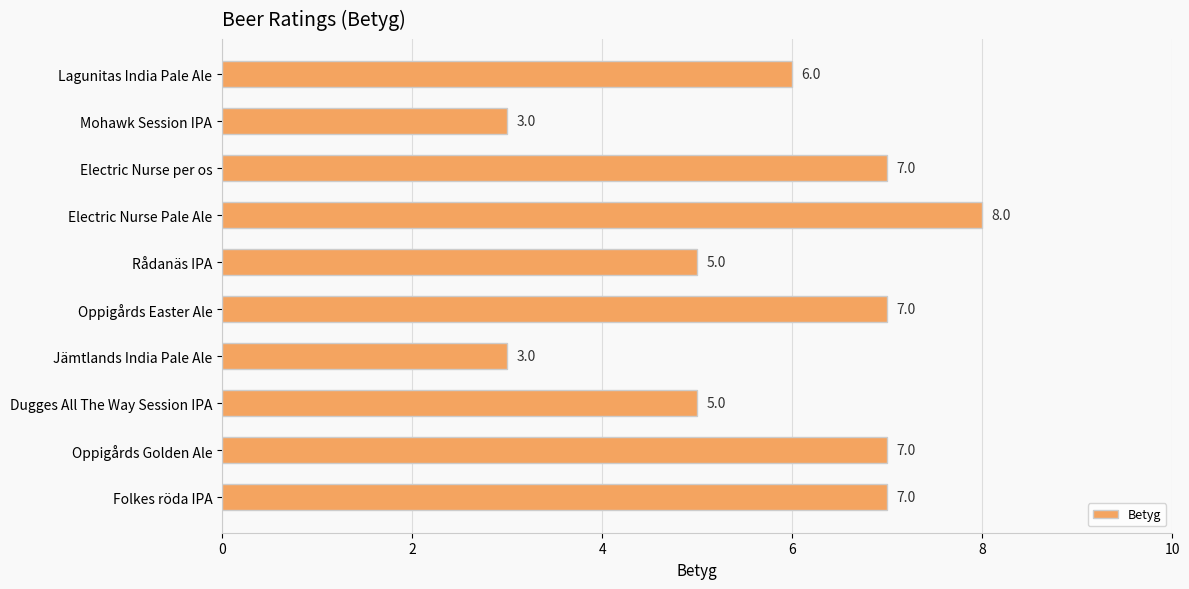

How many data points are less than 7?

5